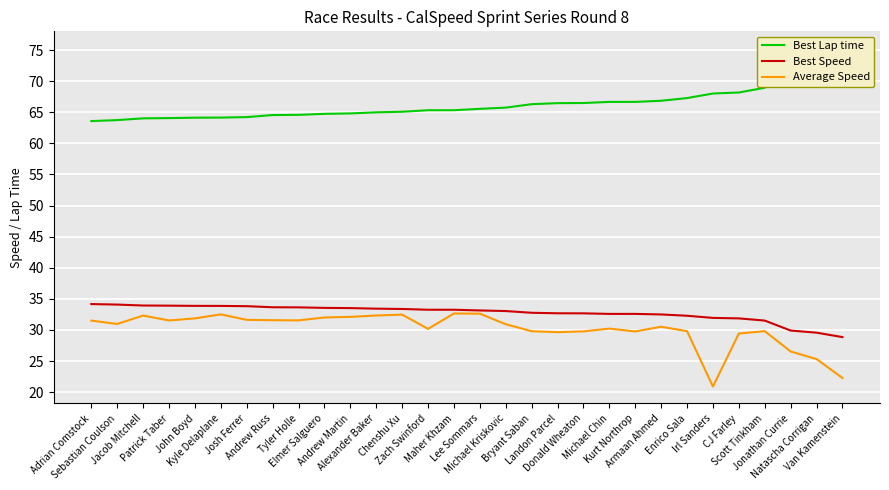

True or false: Best Speed and Best Lap time intersect in this chart.

False